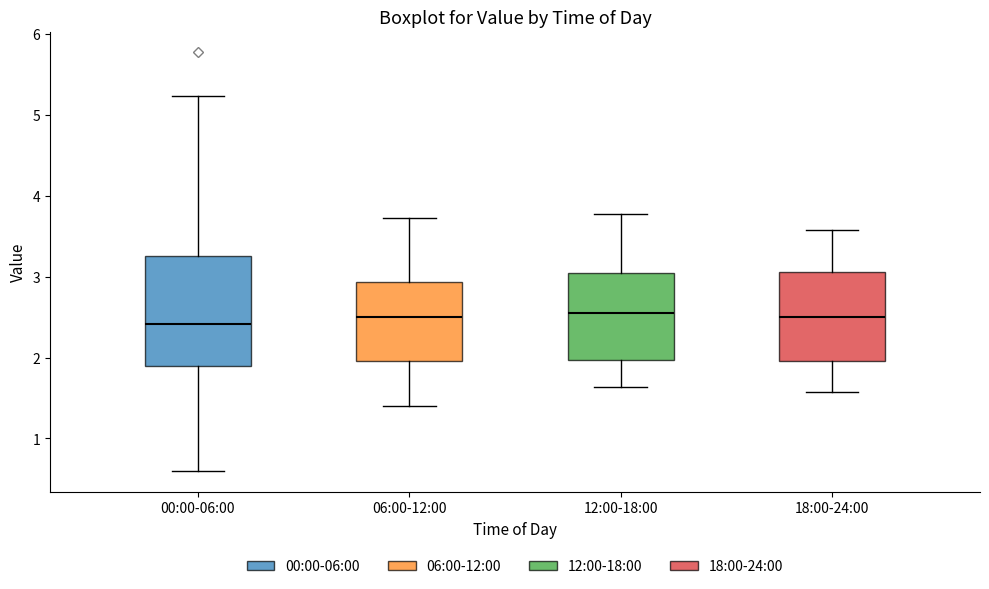

Reading left to right, transcribe this box plot: for each box, give where its median line is, the range the box spans, and where its two whiskers end, as read against the y-axis. The values are not printed on the chart, so give them approximately, as read against the axis.

00:00-06:00: median 2.4, box 1.9 to 3.3, whiskers 0.6 to 5.2
06:00-12:00: median 2.5, box 2.0 to 2.9, whiskers 1.4 to 3.7
12:00-18:00: median 2.6, box 2.0 to 3.0, whiskers 1.6 to 3.8
18:00-24:00: median 2.5, box 2.0 to 3.1, whiskers 1.6 to 3.6